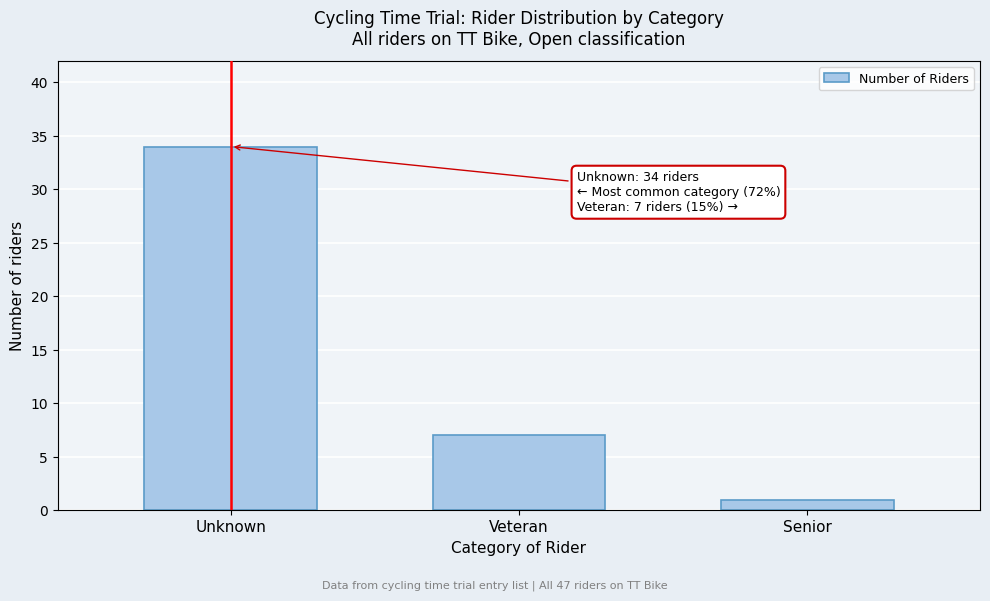

Reading right to left, transcribe all the data shown in this chart.

1	7	34